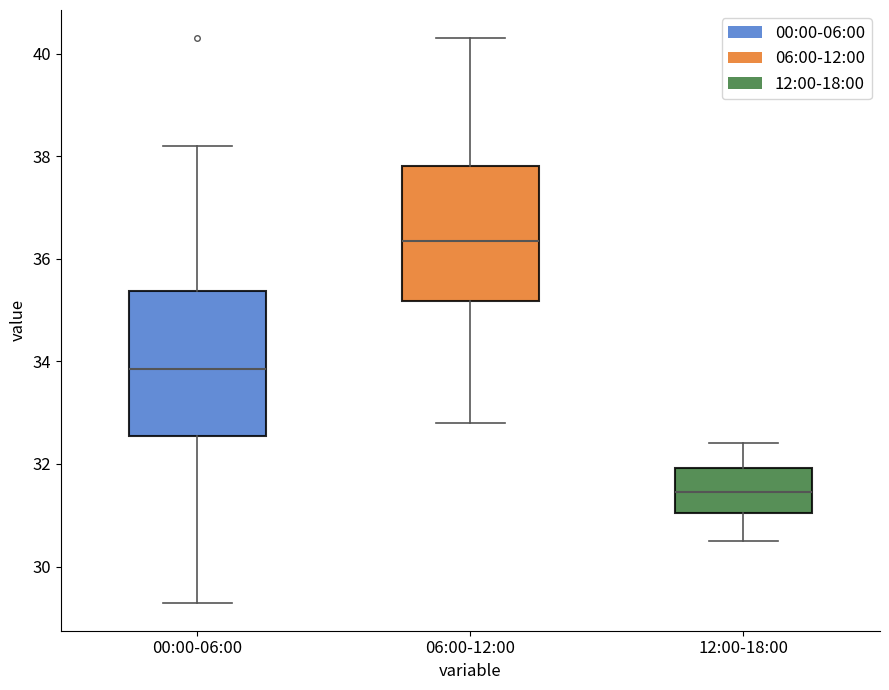

Comparing the boxes themselves (not the whiskers), which one is the tallest?

00:00-06:00